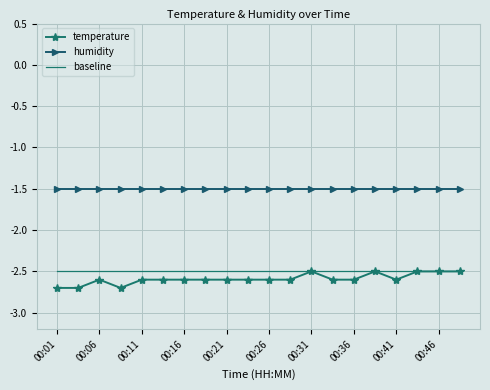

How many series are shown in this chart?

3